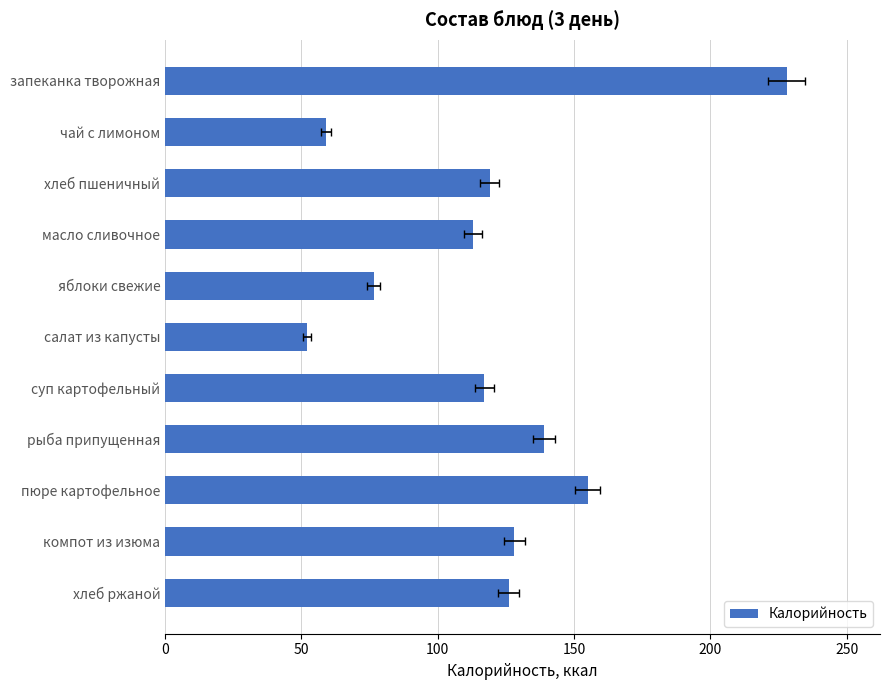

What is the value of the 10th bar from the left?

128.0